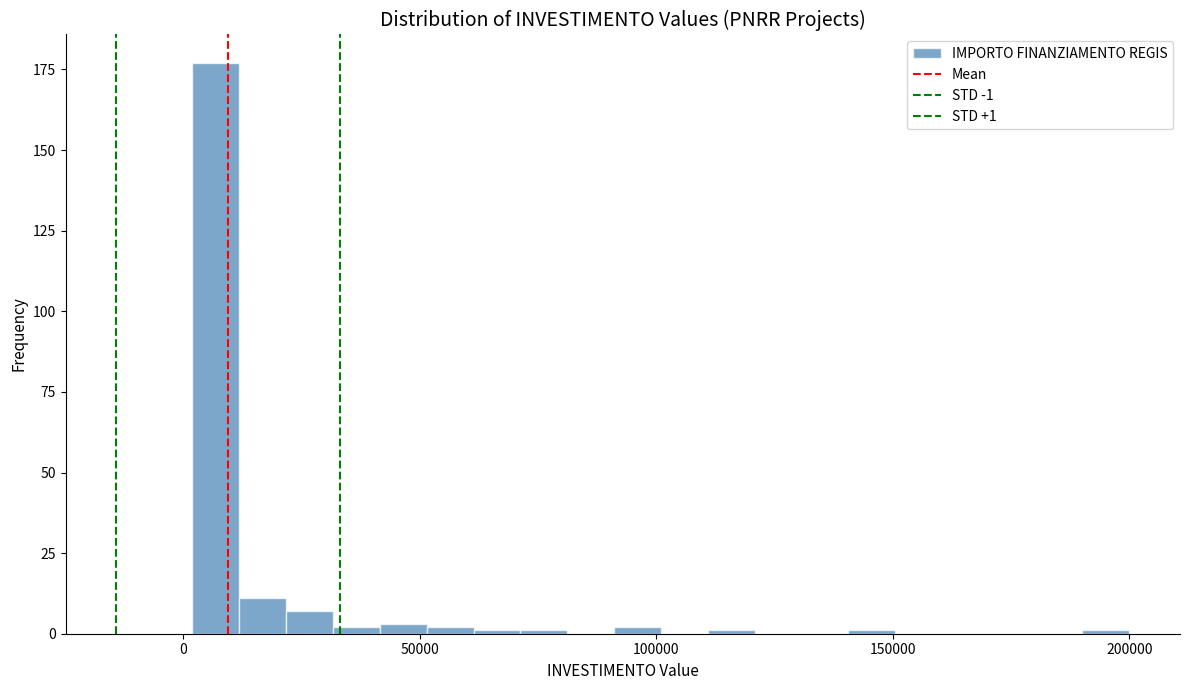

Read against the x-axis, roughly where is the centre of the tallest bar?

5000